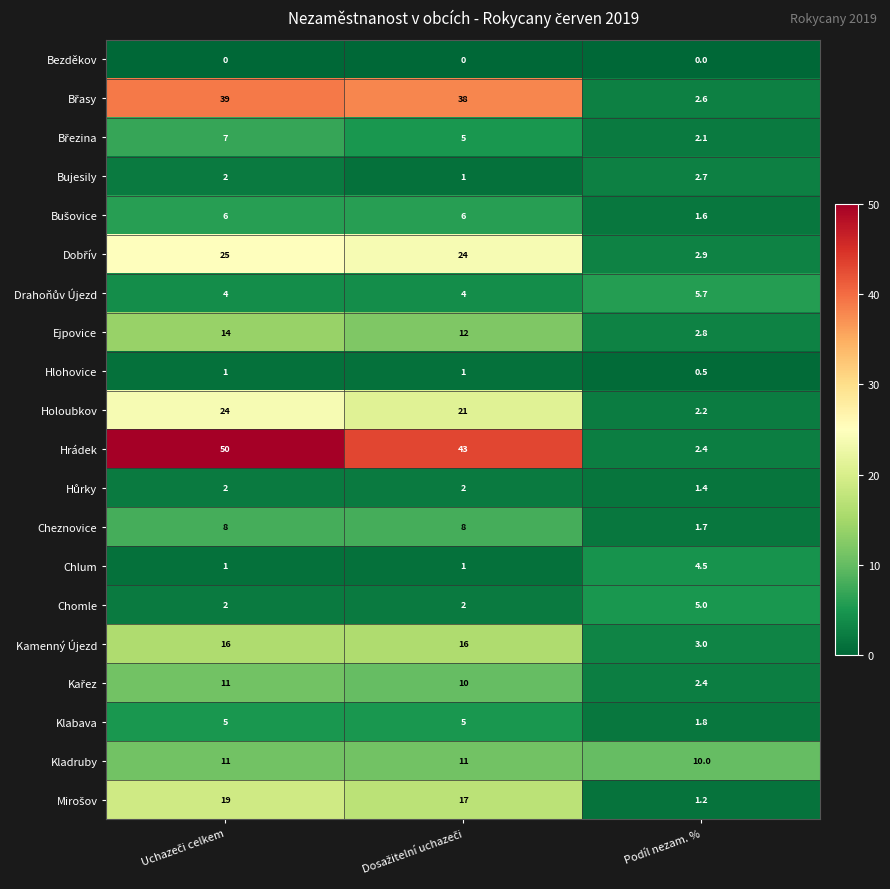

What is the difference between the maximum and minimum values in the Kamenný Újezd series?

13.0